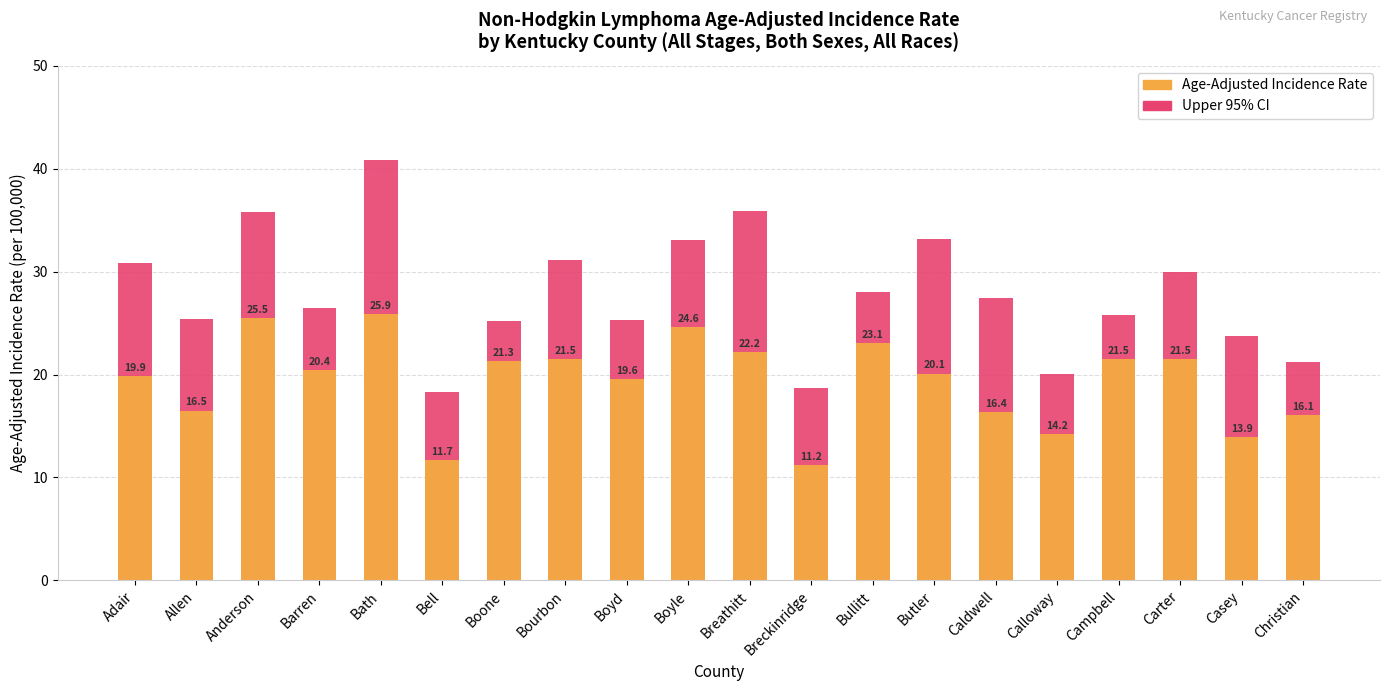

What position from the right is Boyd?

12